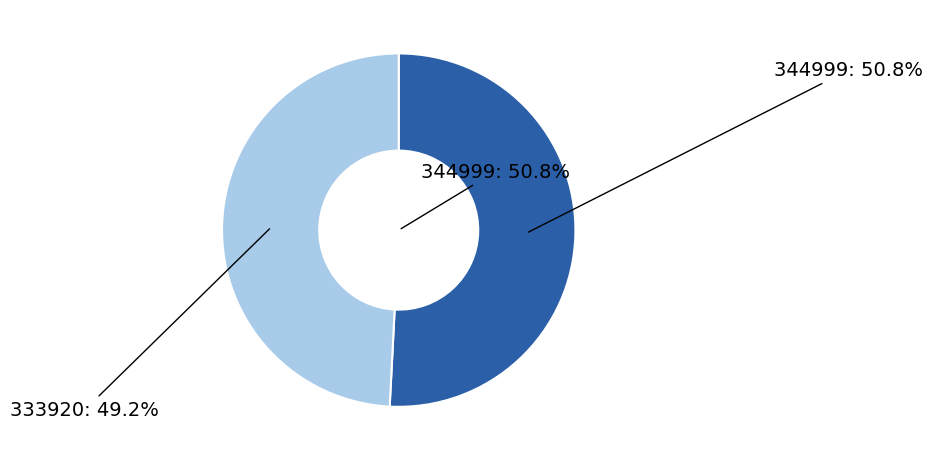

Rank the categories by value from highest to lowest.

344999, 333920